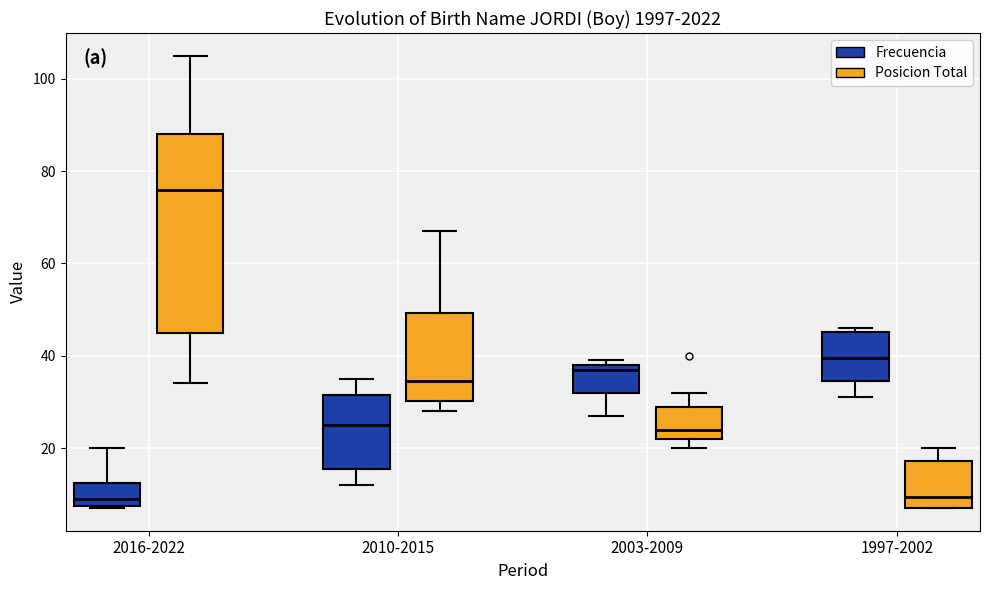

Reading left to right, transcribe this box plot: for each box, give where its median line is, the range the box spans, and where its two whiskers end, as read against the y-axis. The values are not printed on the chart, so give them approximately, as read against the axis.

2016-2022 (Frecuencia): median 10, box 8 to 12, whiskers 8 to 20
2016-2022 (Posicion Total): median 76, box 46 to 88, whiskers 34 to 106
2010-2015 (Frecuencia): median 26, box 16 to 32, whiskers 12 to 36
2010-2015 (Posicion Total): median 34, box 30 to 50, whiskers 28 to 68
2003-2009 (Frecuencia): median 38 (just below the box's upper edge), box 32 to 38, whiskers 28 to 40
2003-2009 (Posicion Total): median 24, box 22 to 30, whiskers 20 to 32
1997-2002 (Frecuencia): median 40, box 34 to 46, whiskers 32 to 46 (just above the box's upper edge)
1997-2002 (Posicion Total): median 10, box 8 to 18, whiskers 8 to 20